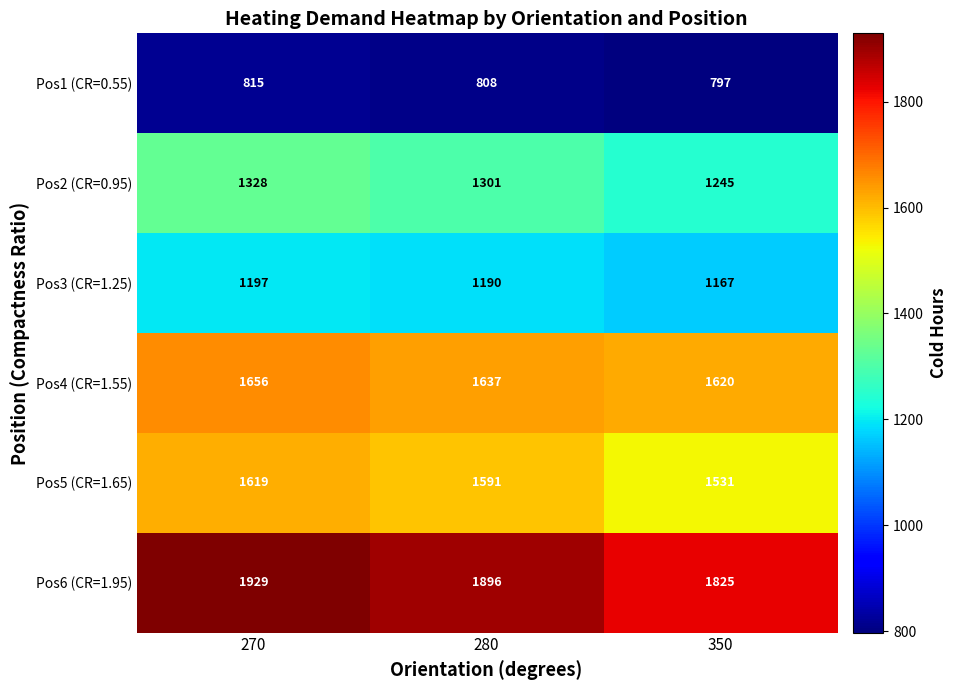

Rank the series by their maximum value, from lowest to highest.

Pos1 (CR=0.55), Pos3 (CR=1.25), Pos2 (CR=0.95), Pos5 (CR=1.65), Pos4 (CR=1.55), Pos6 (CR=1.95)